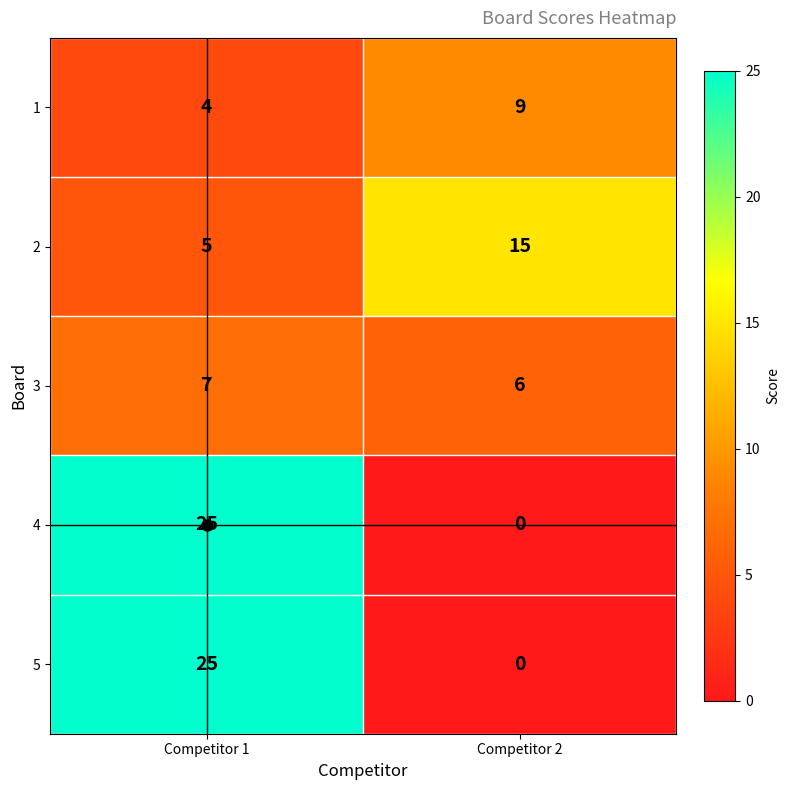

List the labels in order of 5 value, largest first.

Competitor 1, Competitor 2